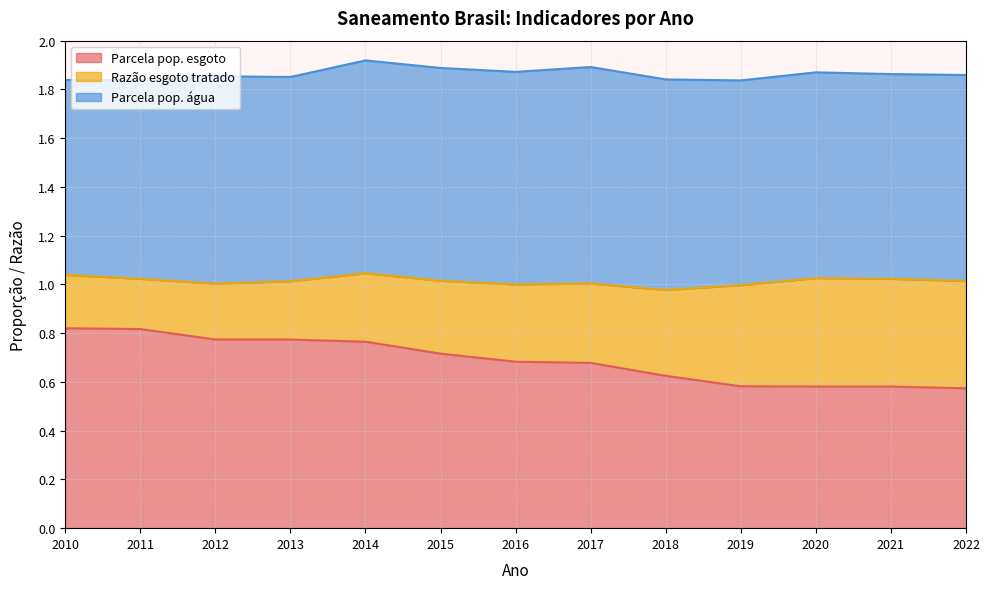

What are all the series names shown in the legend?

Parcela pop. esgoto, Razão esgoto tratado, Parcela pop. água